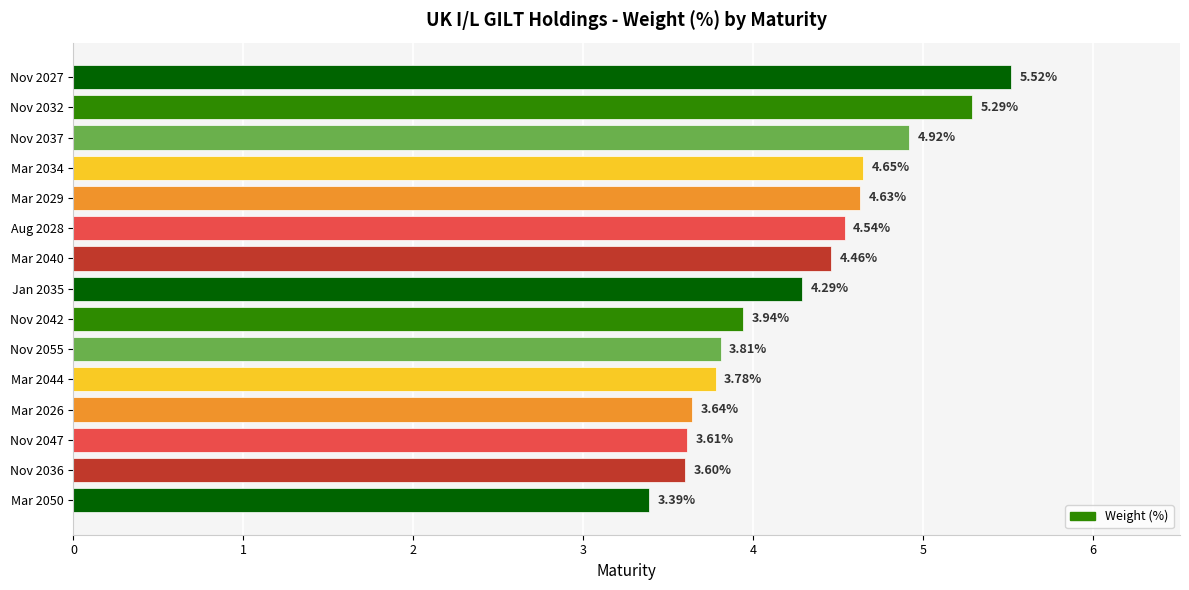

Rank the categories by value from highest to lowest.

Nov 2027, Nov 2032, Nov 2037, Mar 2034, Mar 2029, Aug 2028, Mar 2040, Jan 2035, Nov 2042, Nov 2055, Mar 2044, Mar 2026, Nov 2047, Nov 2036, Mar 2050